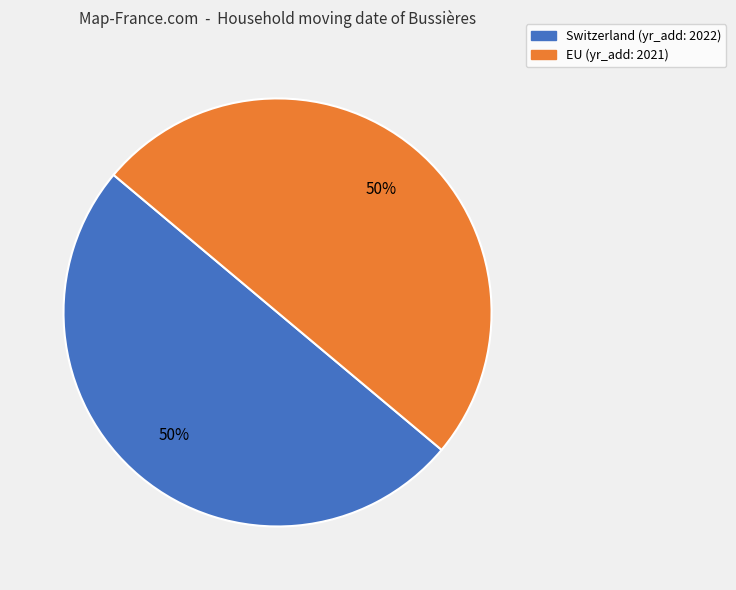

What is the ratio of the value at Switzerland to the value at EU?

1.0